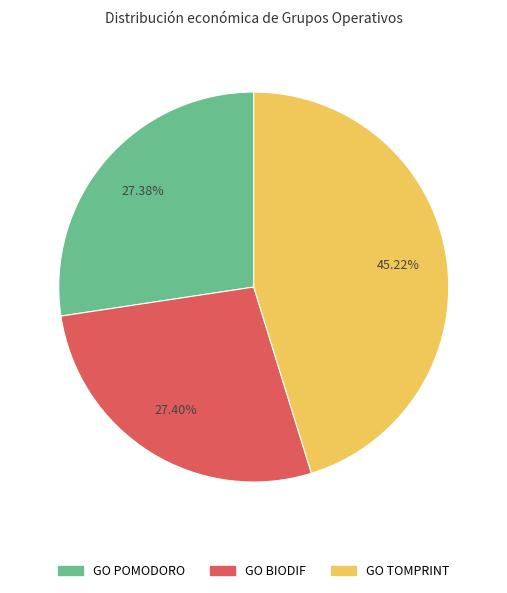

To the nearest percent, what percentage of the pie is GO TOMPRINT?

45%